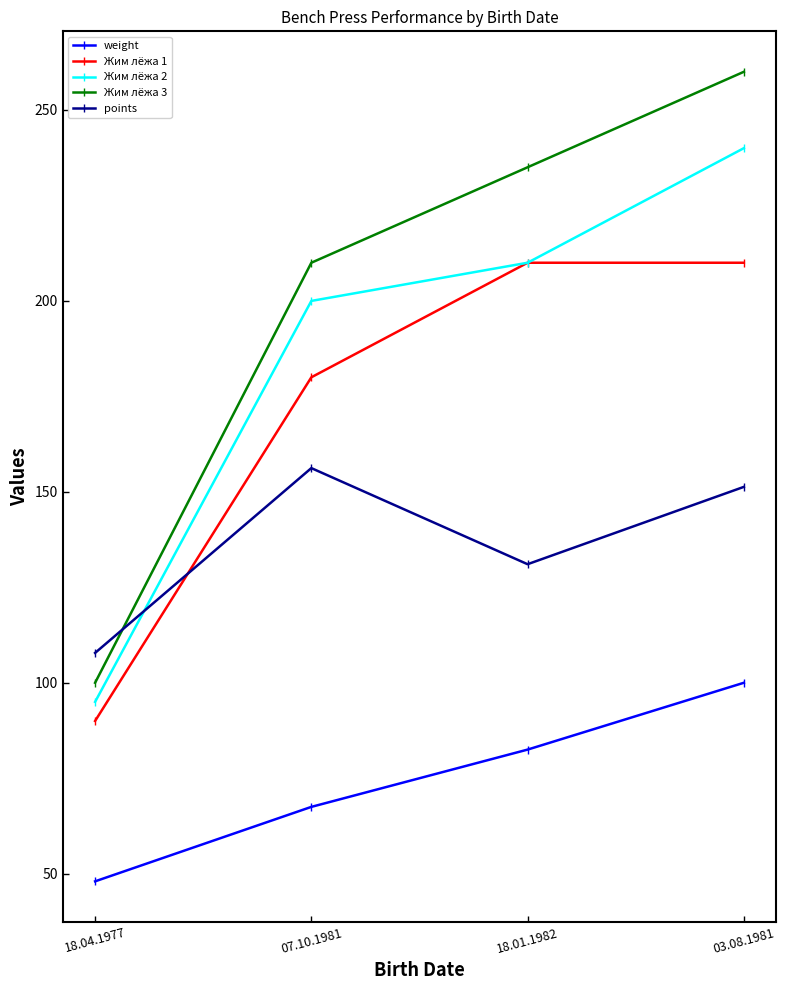

What position from the left is 03.08.1981?

4